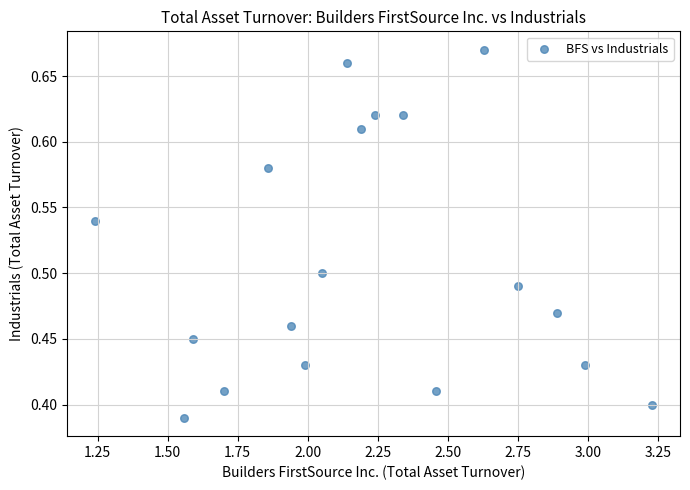

What is the range of X values (max minus min)?

2.0